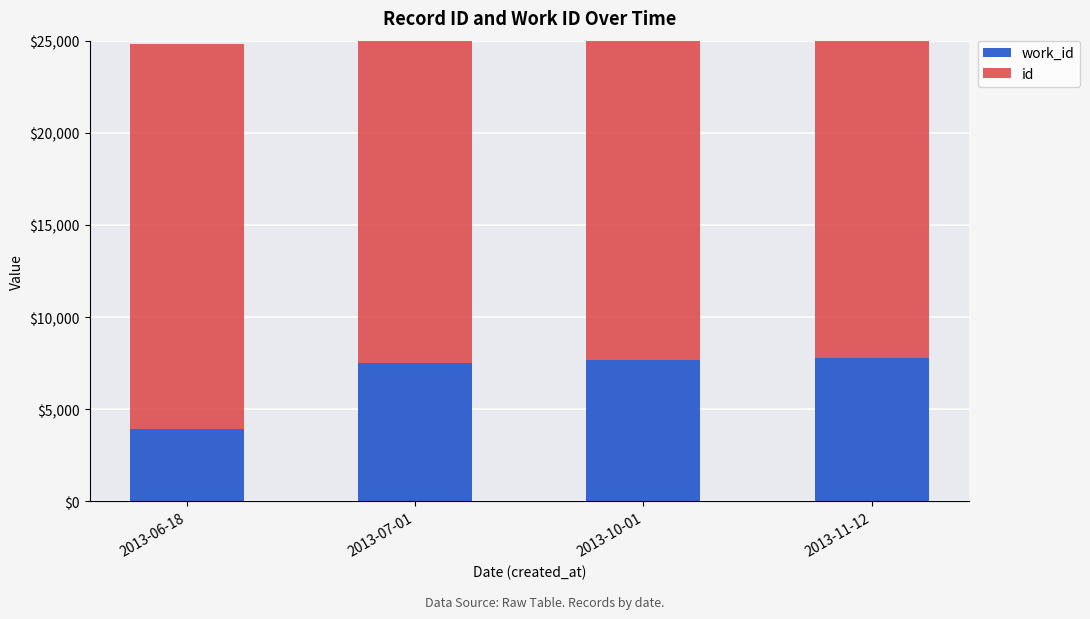

The work_id series shows 7763 at 2013-11-12. True or false?

True